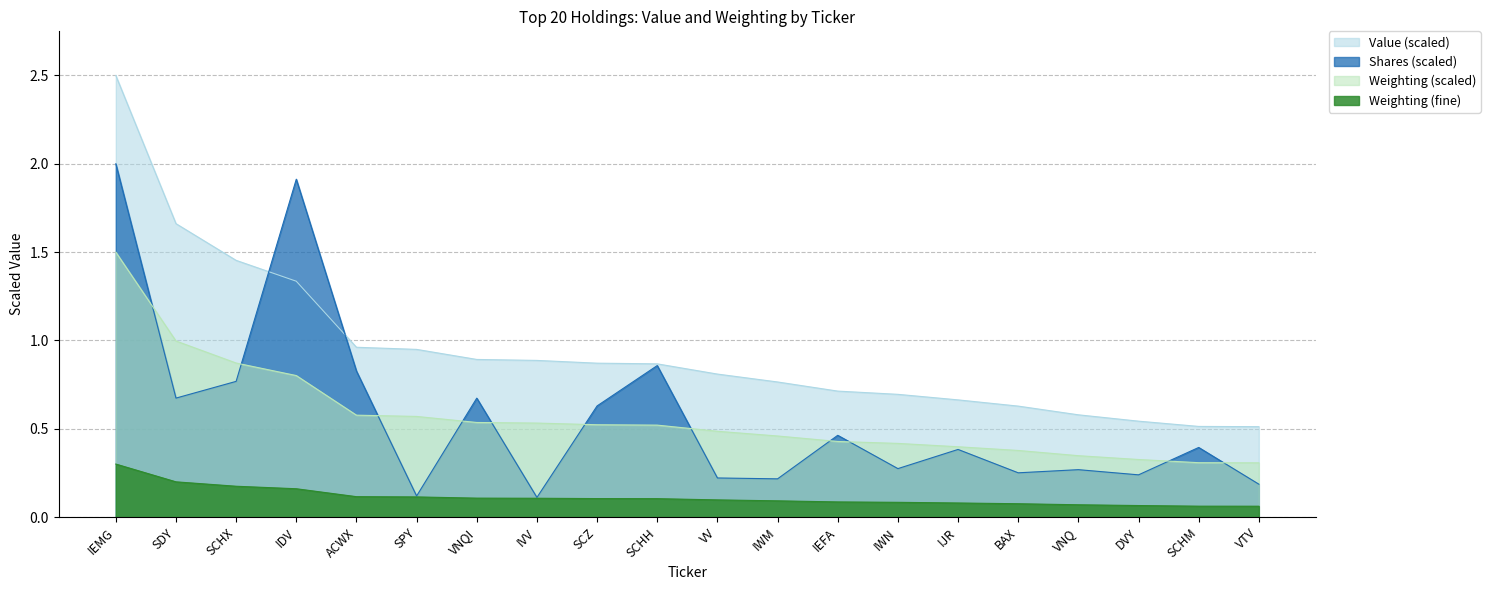

What is the approximate value of Weighting at SPY?

0.6